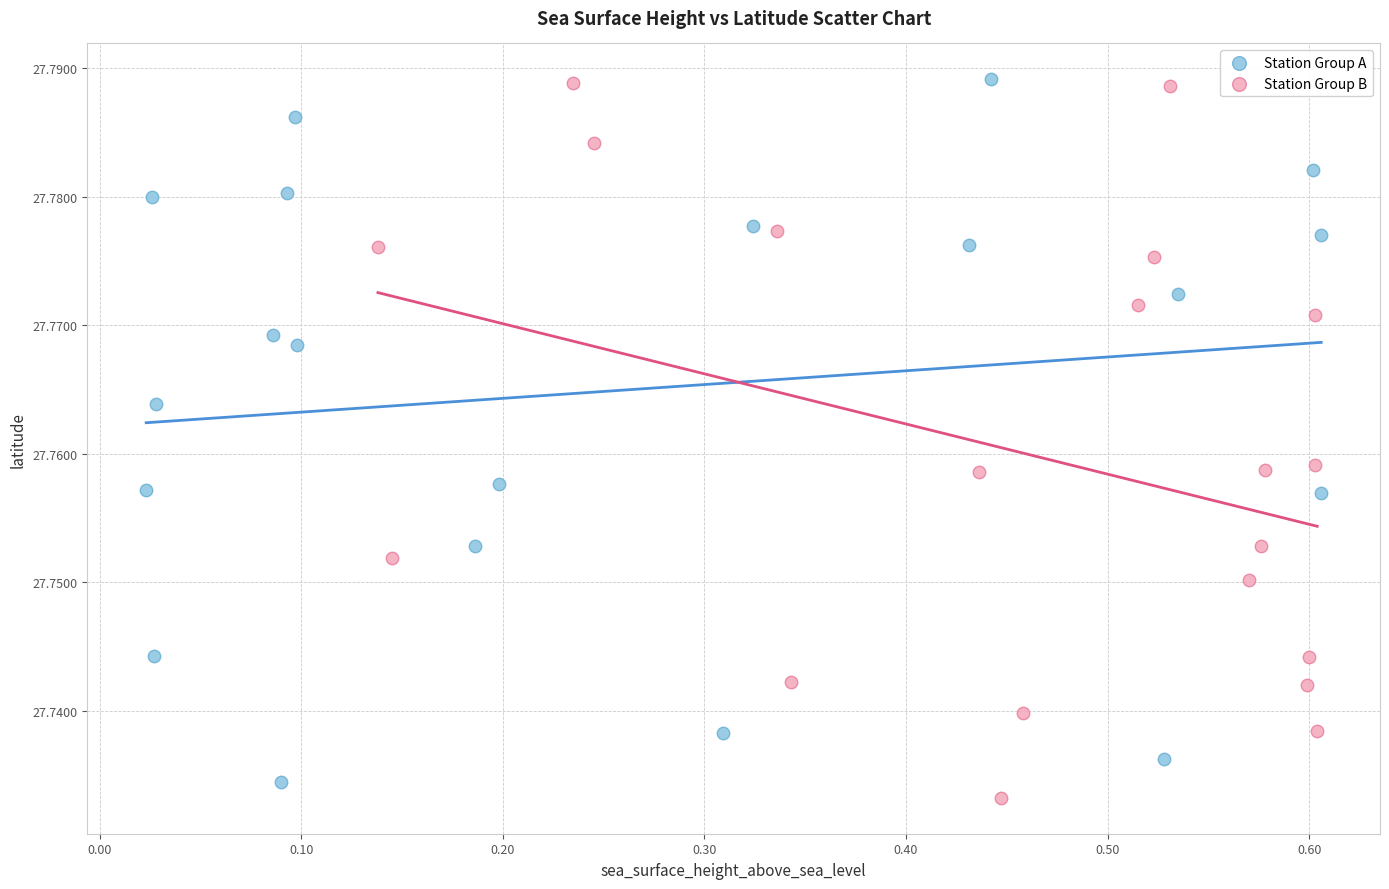

What are all the series names shown in the legend?

Station Group A, Station Group B